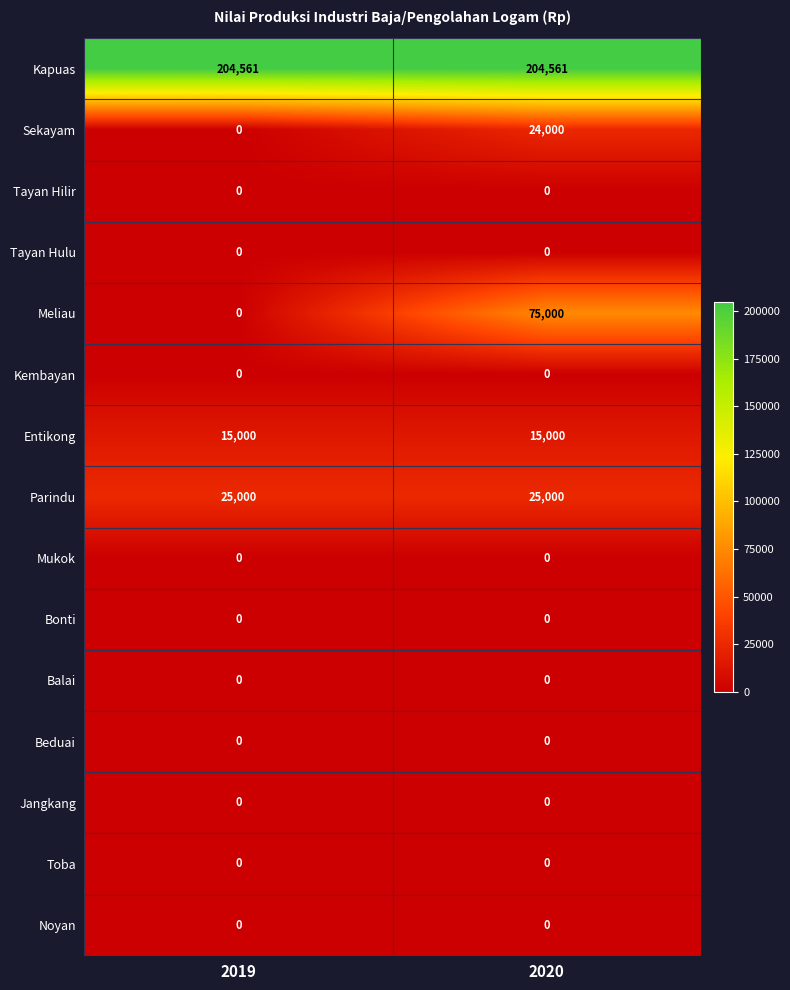

Between 2019 and 2020, which series saw the biggest shift?

Meliau